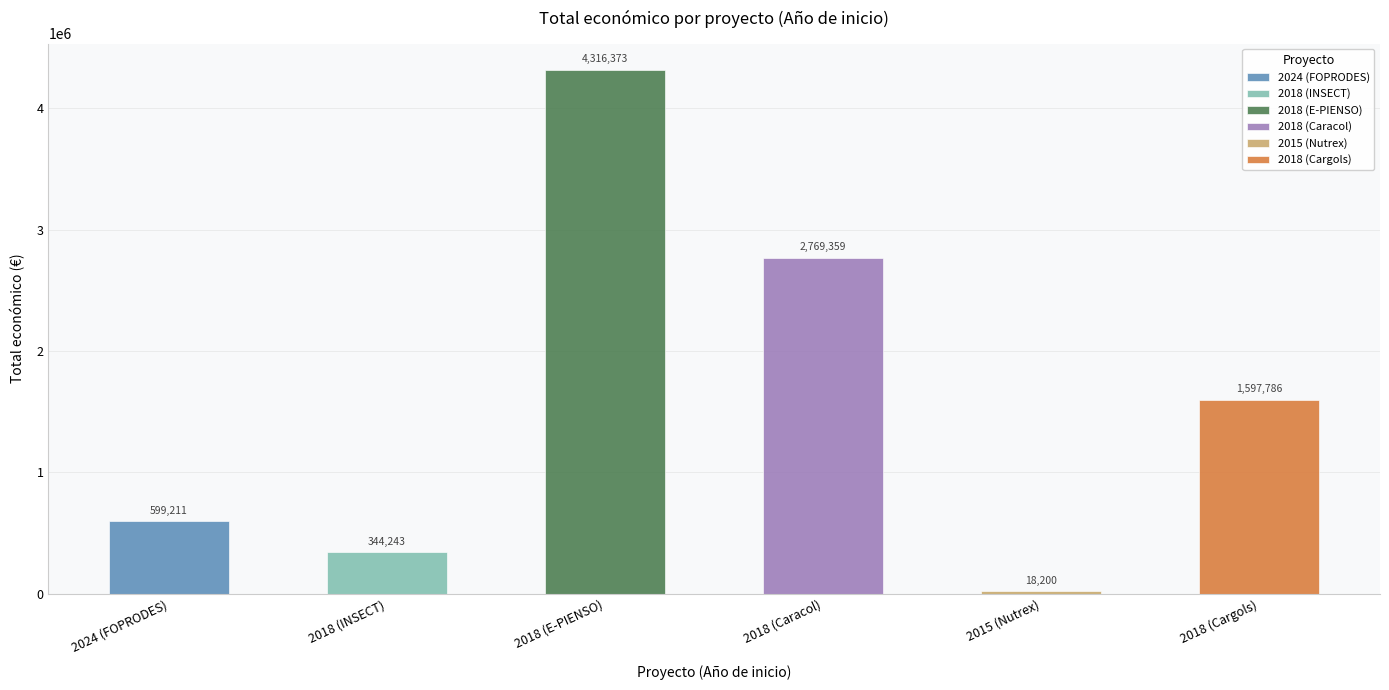

Does the chart contain stacked bars?

No